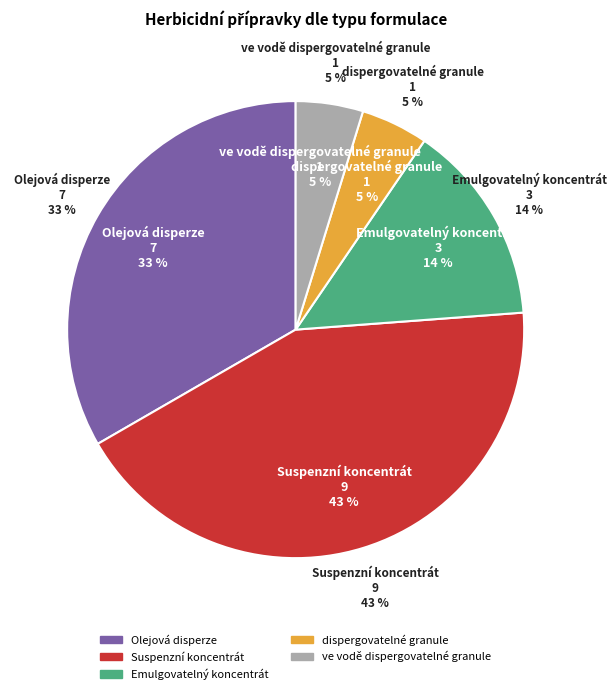

True or false: dispergovatelné granule accounts for 5% of the total.

True